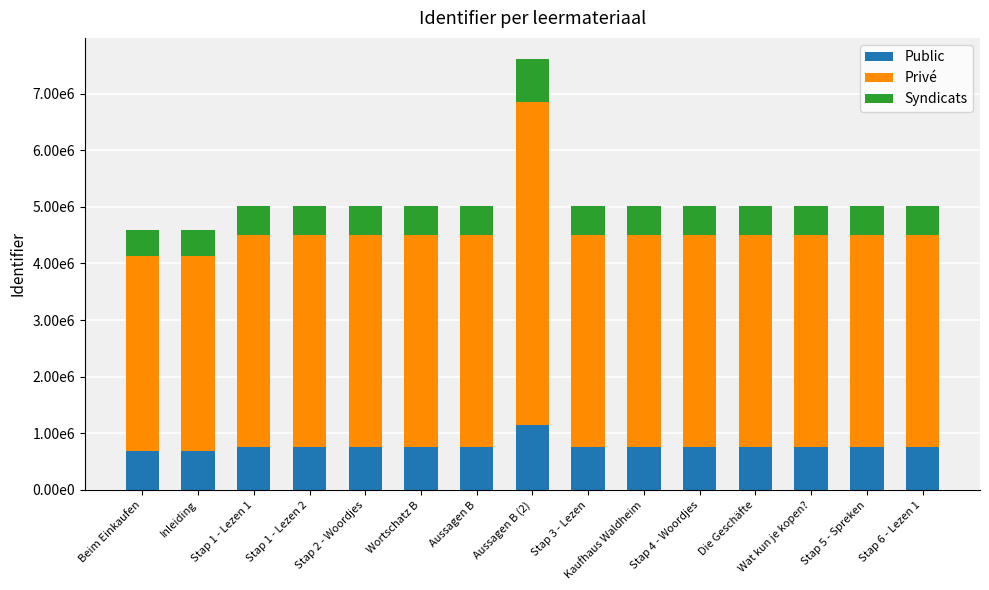

What are all the series names shown in the legend?

Public, Privé, Syndicats